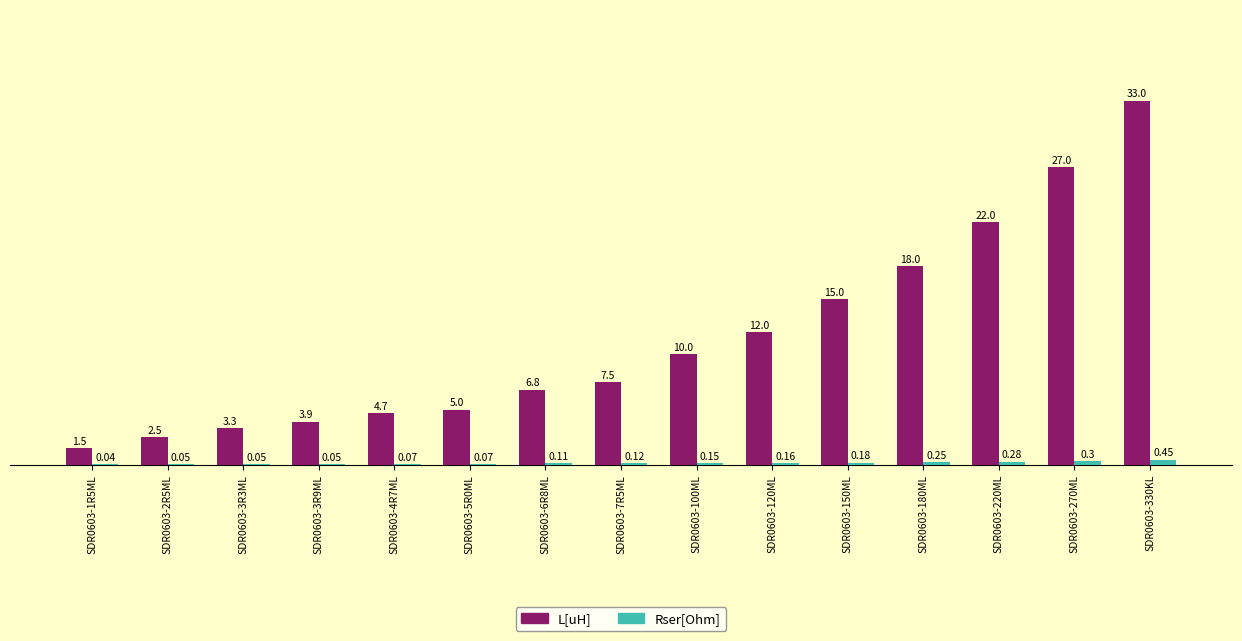

Is the value of L[uH] at SDR0603-270ML greater than the value of Rser[Ohm] at SDR0603-220ML?

Yes